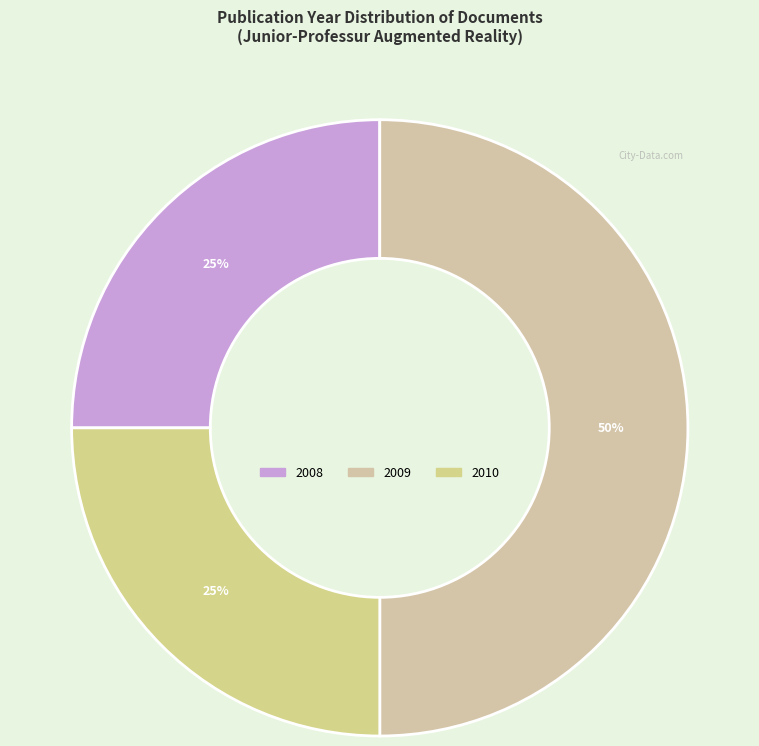

How many segments does this pie chart have?

3